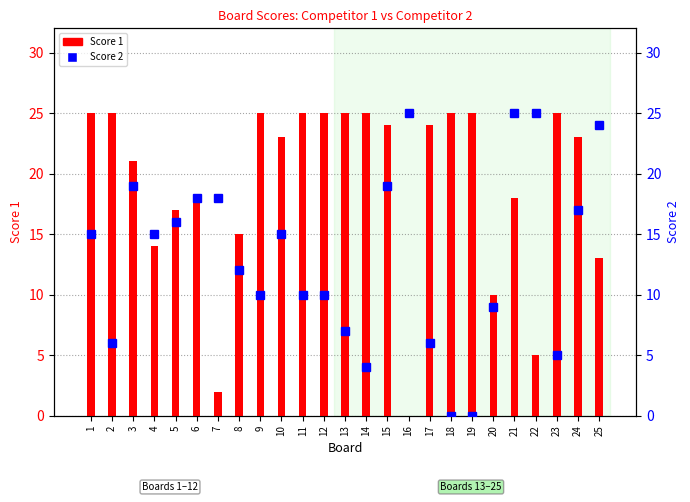

What is the difference between the highest and lowest values at 1?

10